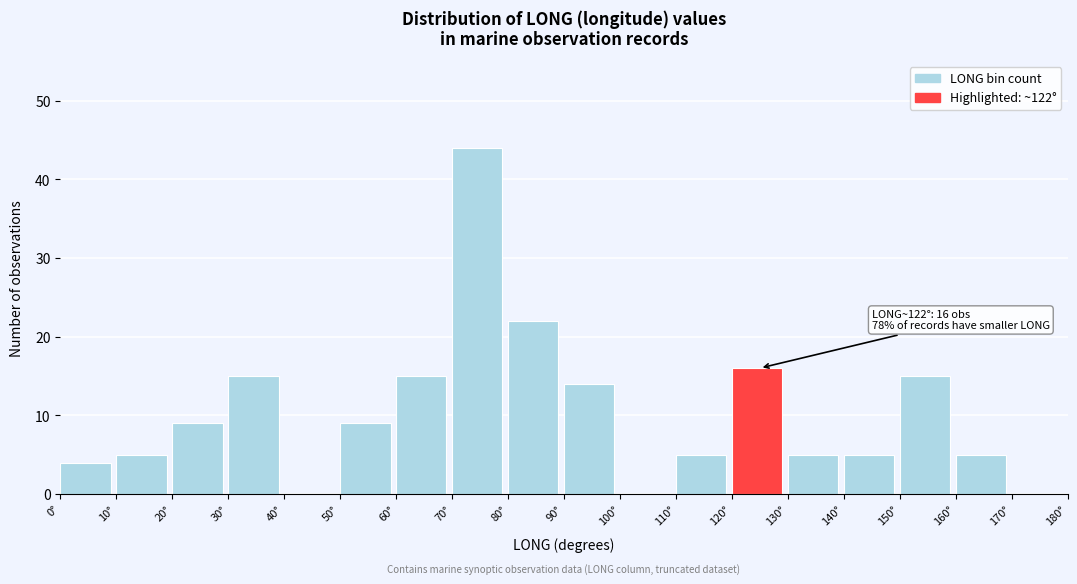

Which range on the x-axis has the tallest bar?

70 to 80